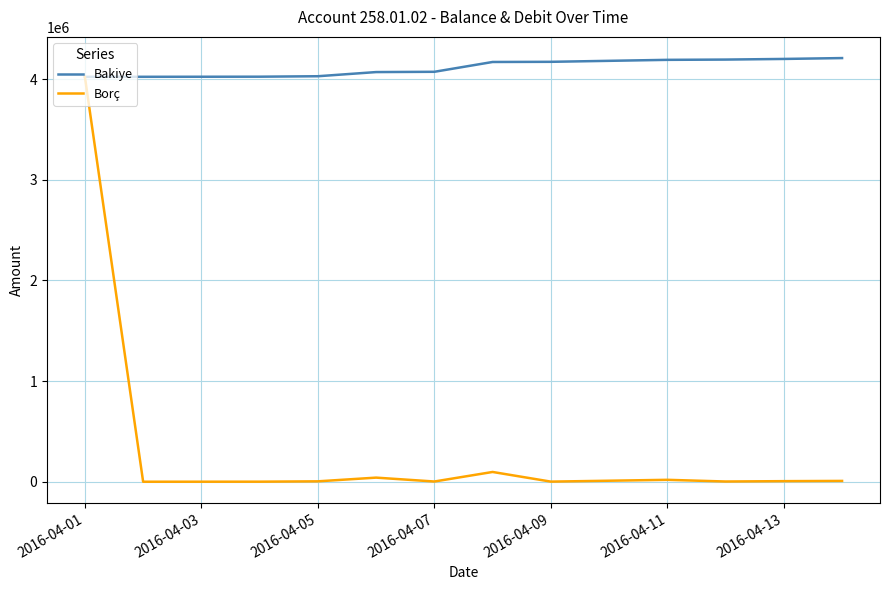

What is the minimum value for Bakiye?

4023399.4